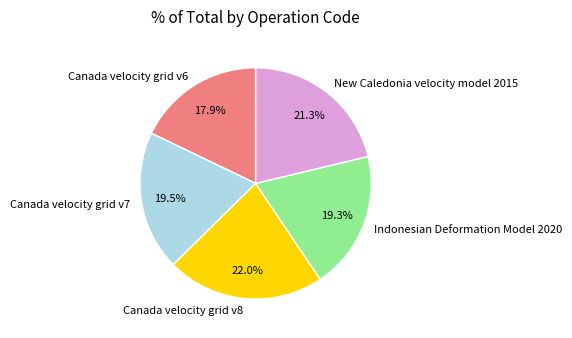

To the nearest percent, what is the combined percentage of New Caledonia velocity model 2015 and Canada velocity grid v6?

39%